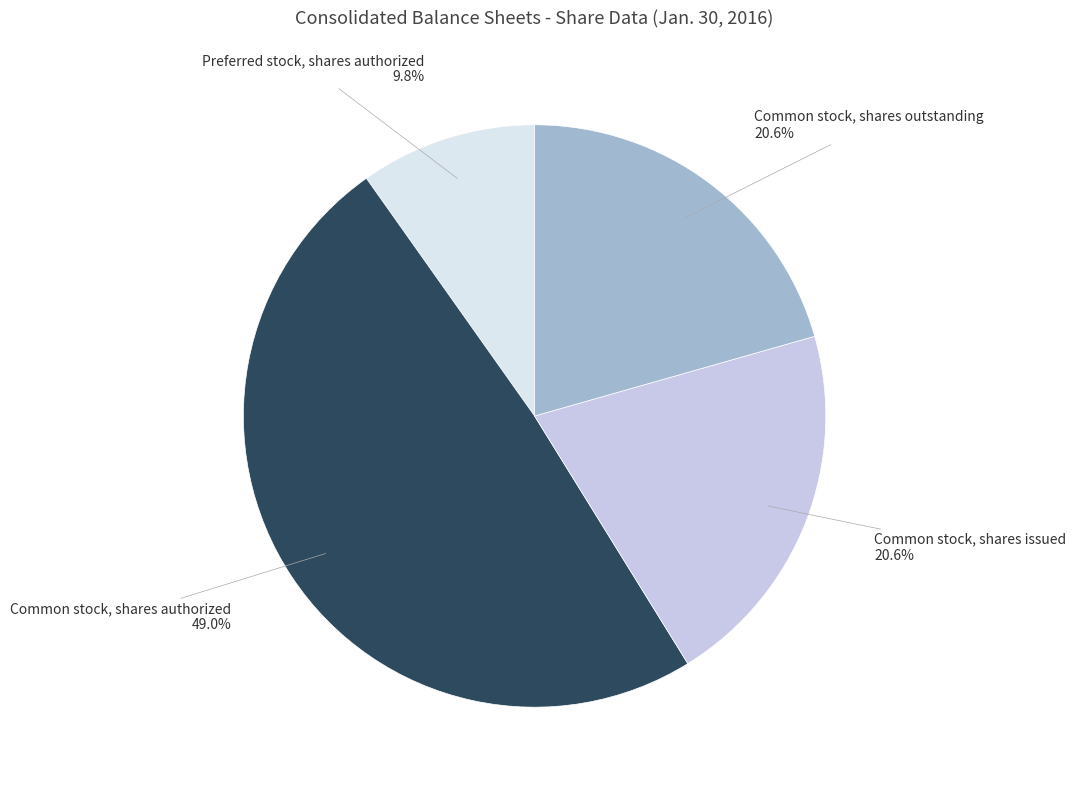

How many segments does this pie chart have?

4